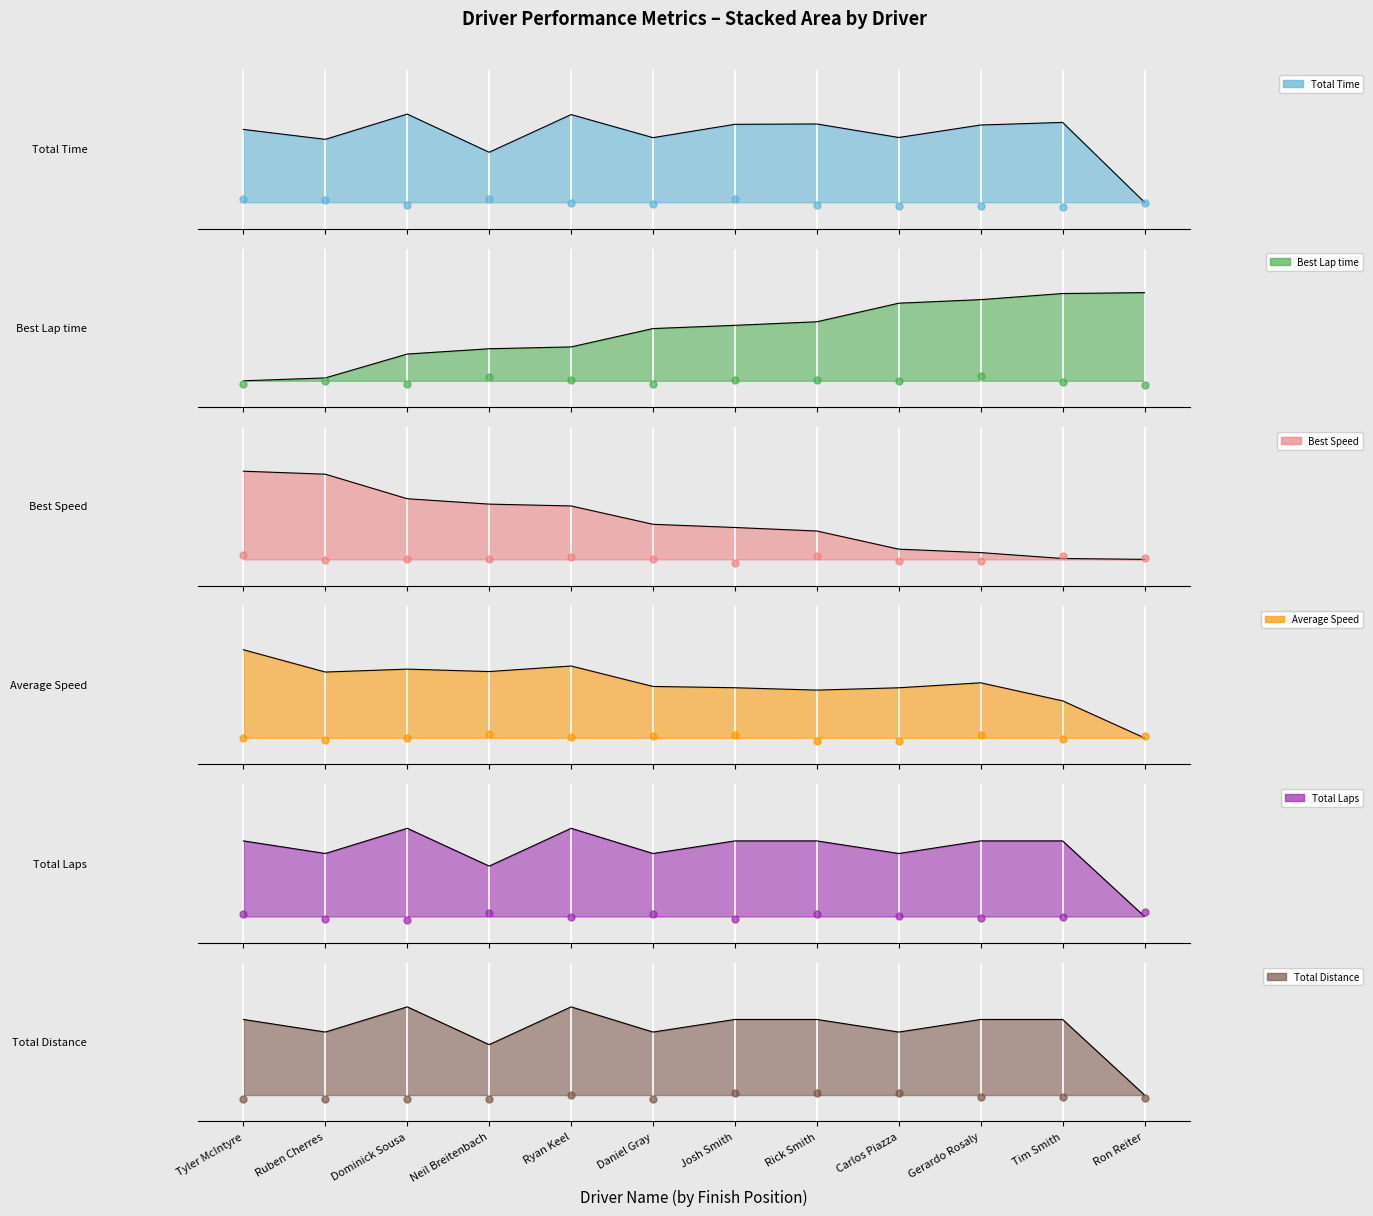

Which series has the largest Y range (max minus min)?

Total Time